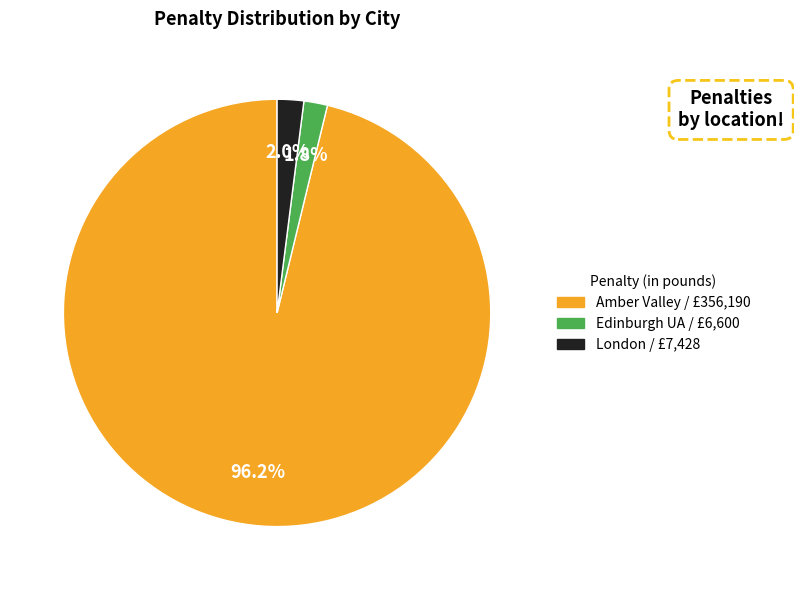

Between London and Amber Valley, which is larger?

Amber Valley